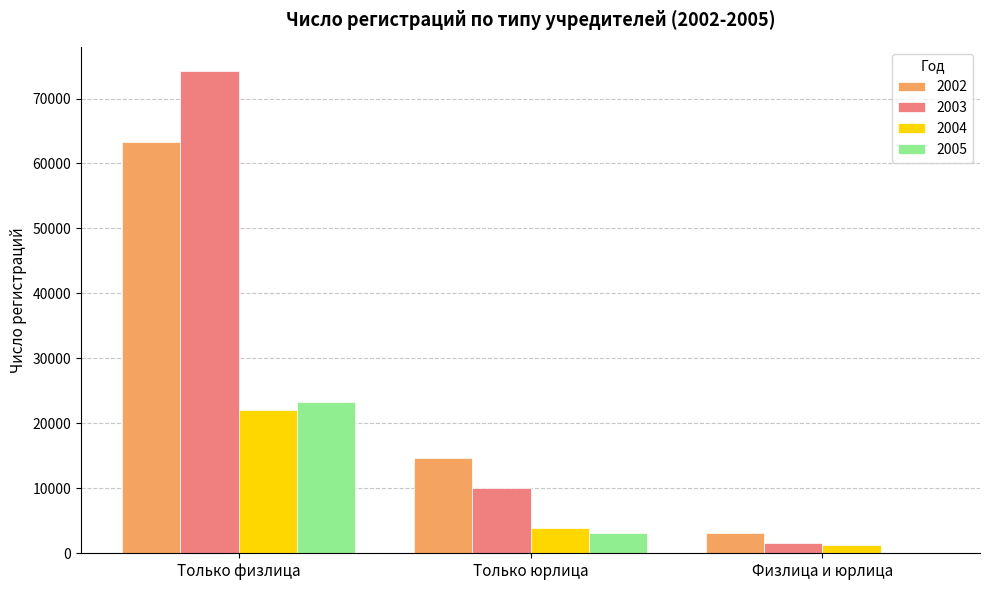

What are all the series names shown in the legend?

2002, 2003, 2004, 2005